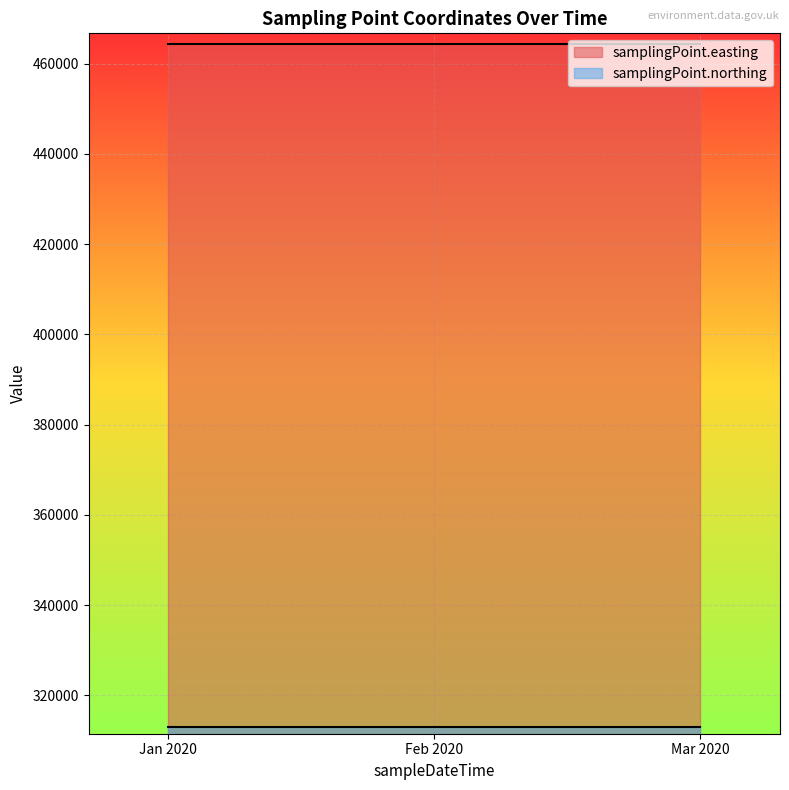

What is the label of the 2nd point from the right?

2020-02-04T13:53:00